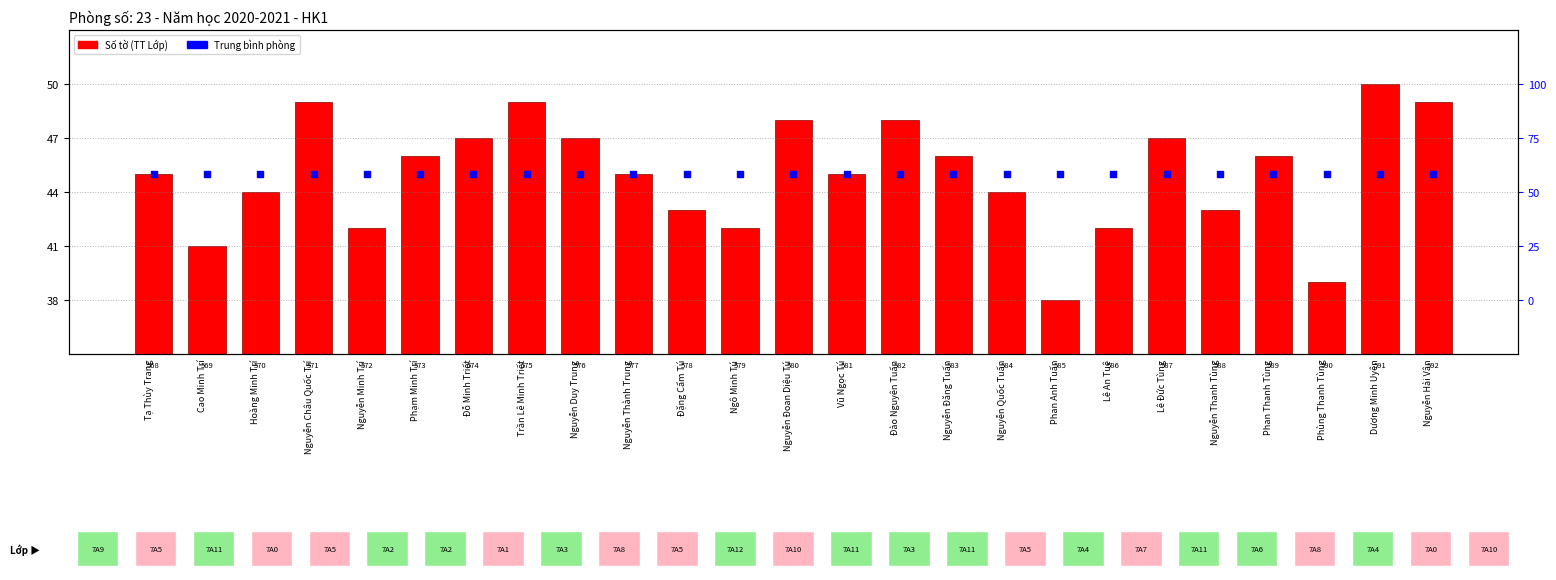

Which series has the largest total across all categories?

Trung bình phòng